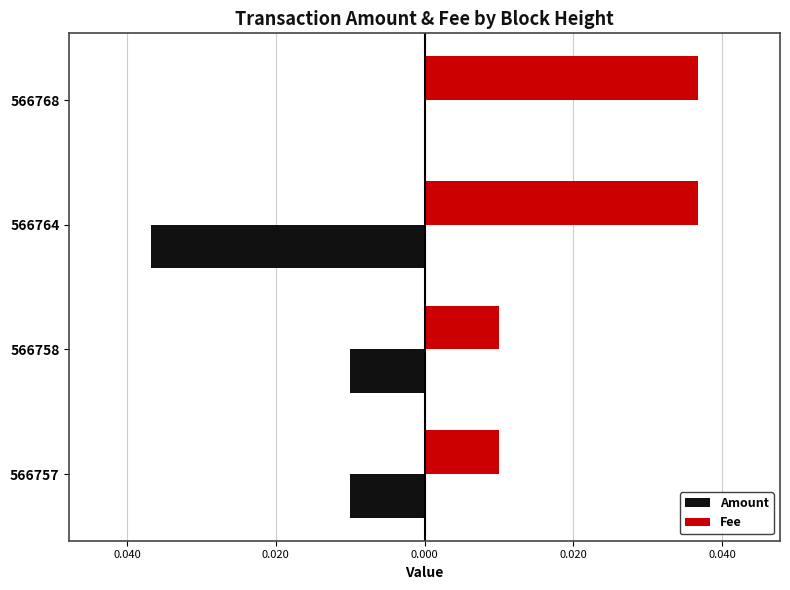

What are all the series names shown in the legend?

Amount, Fee